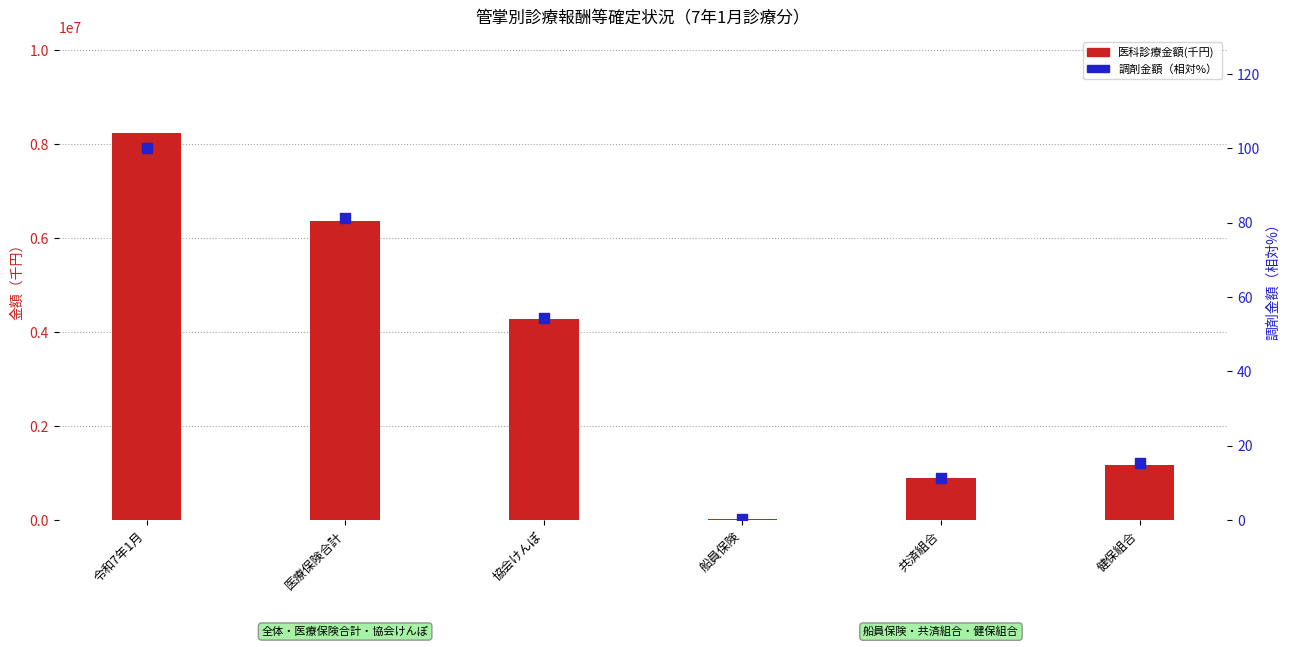

At which category is the sum across all series the highest?

令和7年1月